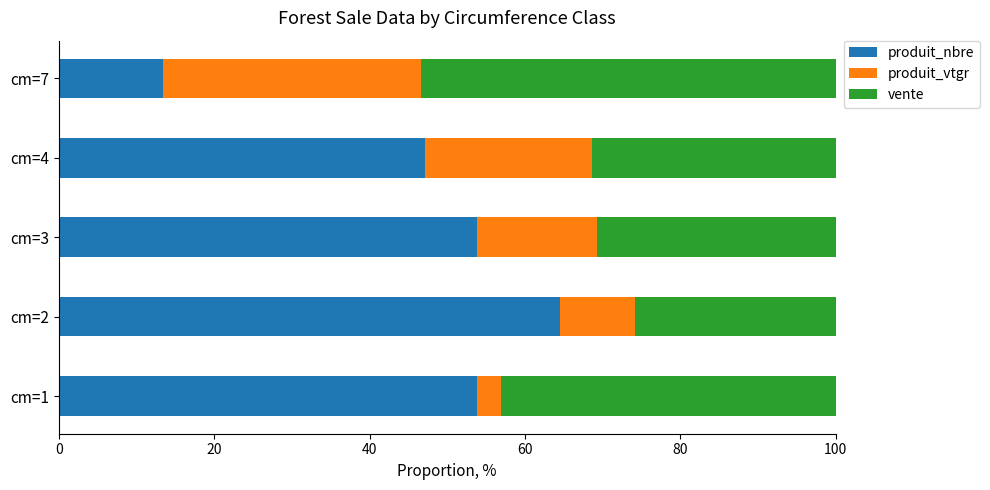

What is the total value across all series at cm=1?

100.0